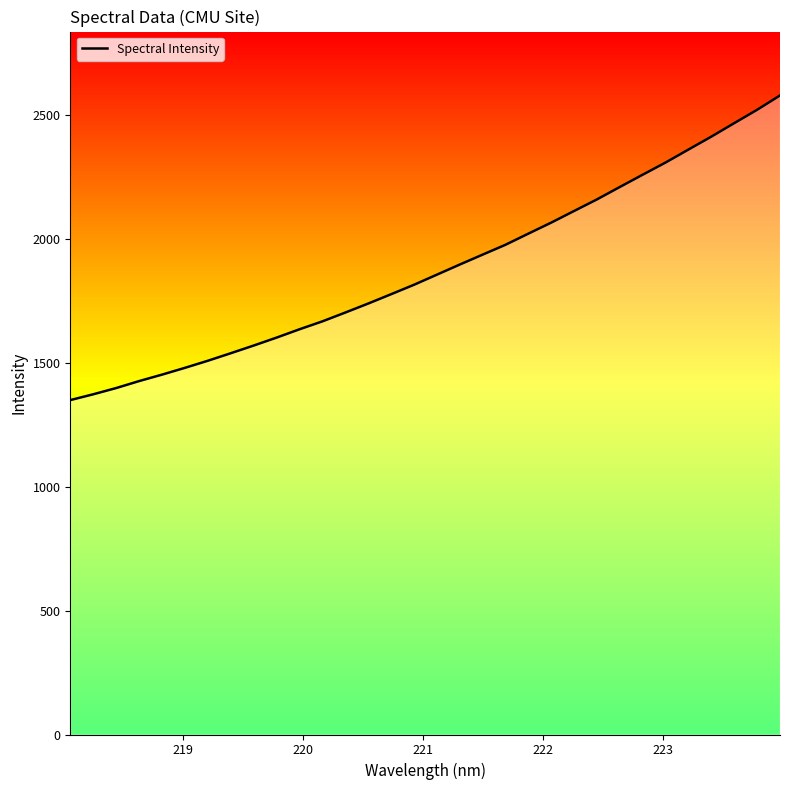

What is the maximum value shown in the chart?

2580.6